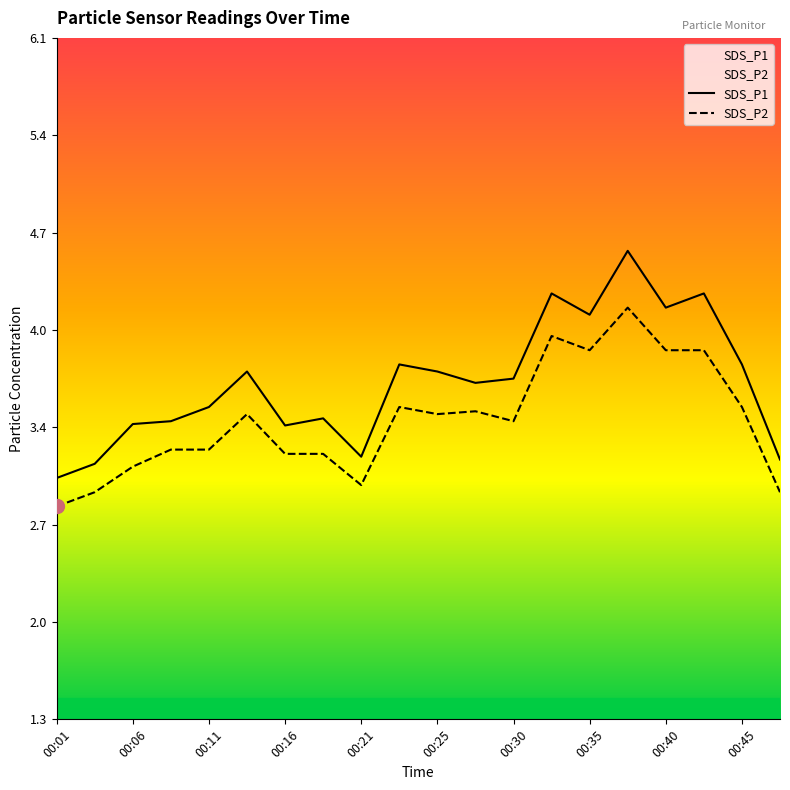

Where does the SDS_P2 series first go above 3?

00:06